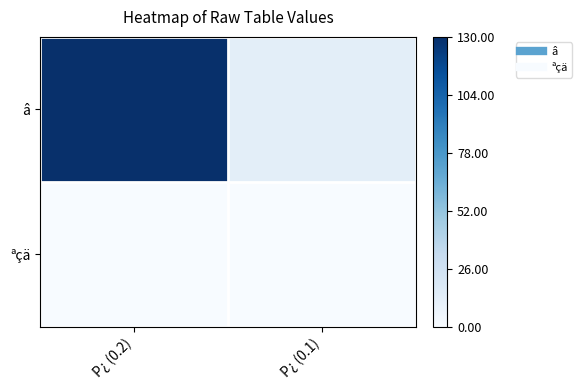

How many series are shown in this chart?

2